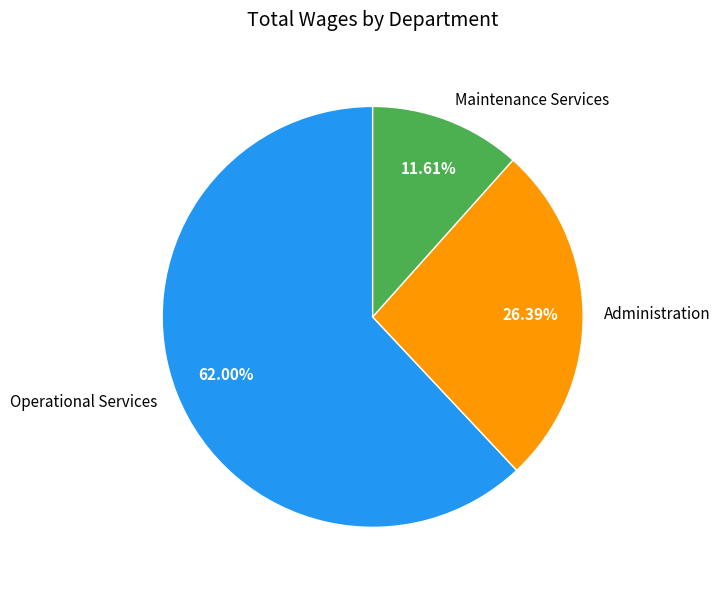

How many slices are in this pie chart?

3